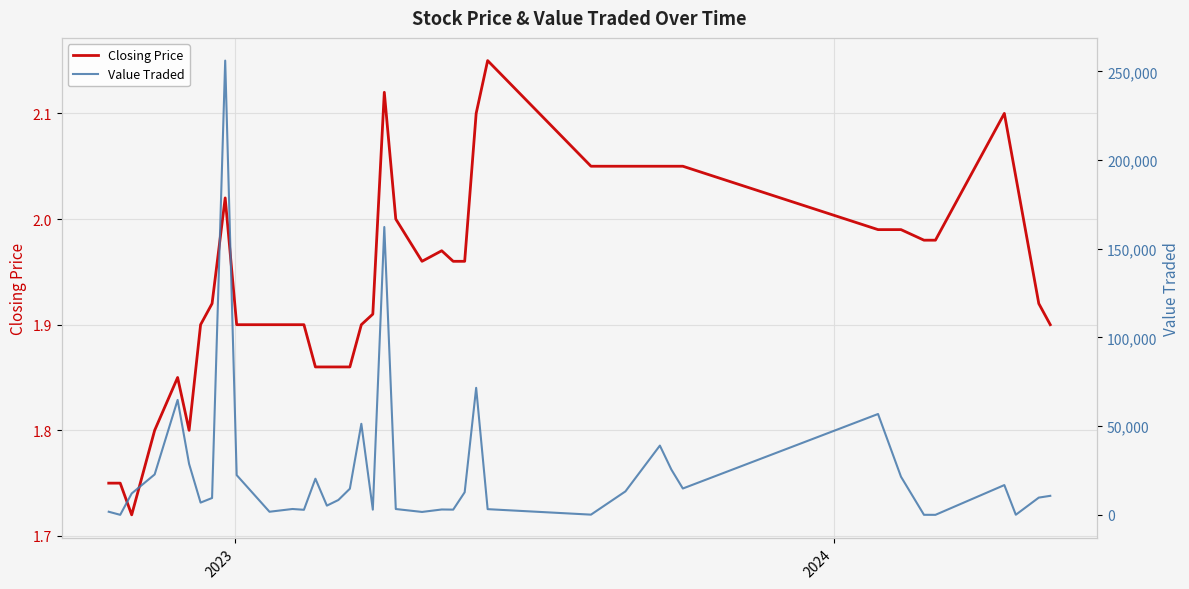

List the series in order of their overall mean, lowest first.

Closing Price, Value Traded